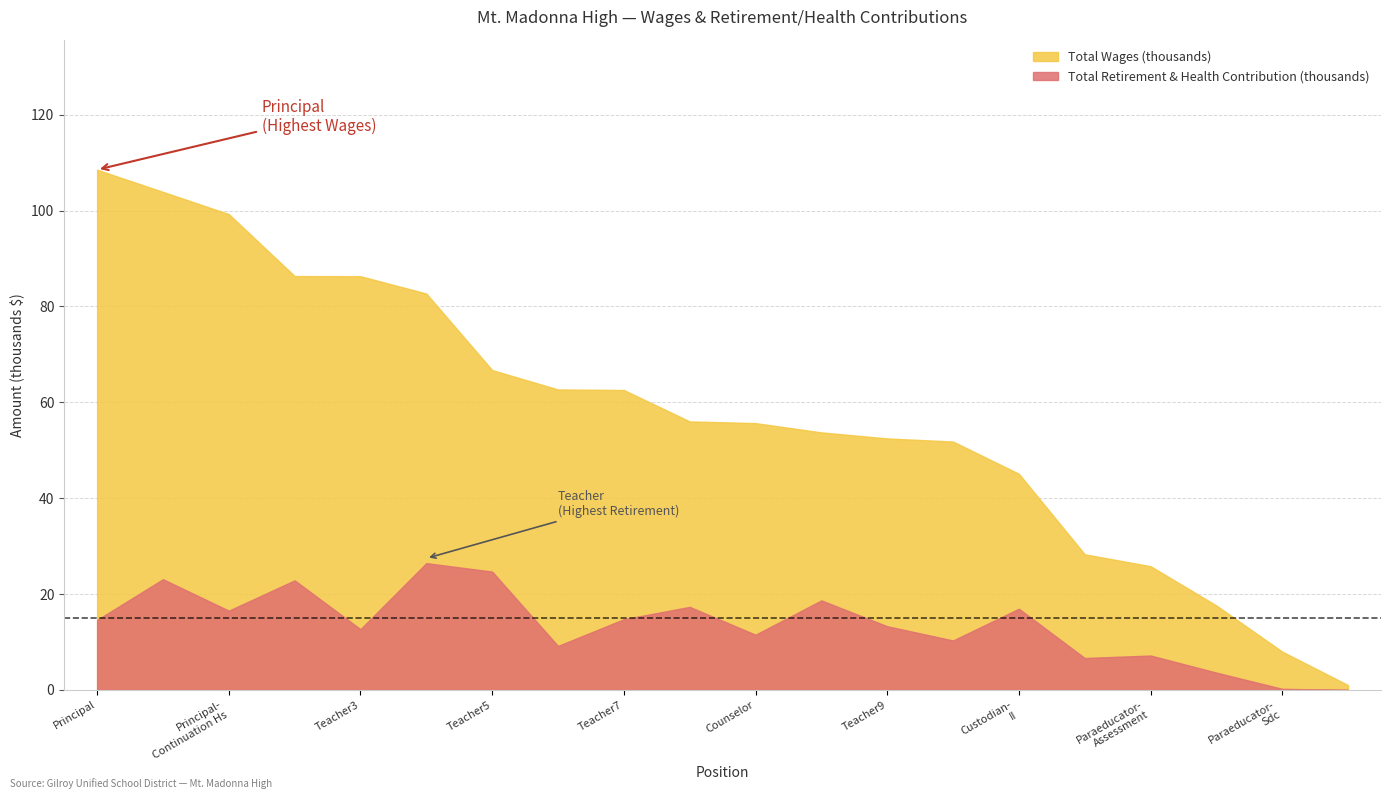

True or false: total_wages has a value of 51810 at 13.

True